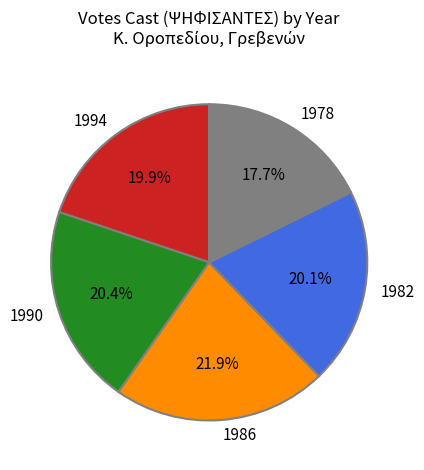

Approximately how many times larger is the value at 1978 compared to 1986?

0.8